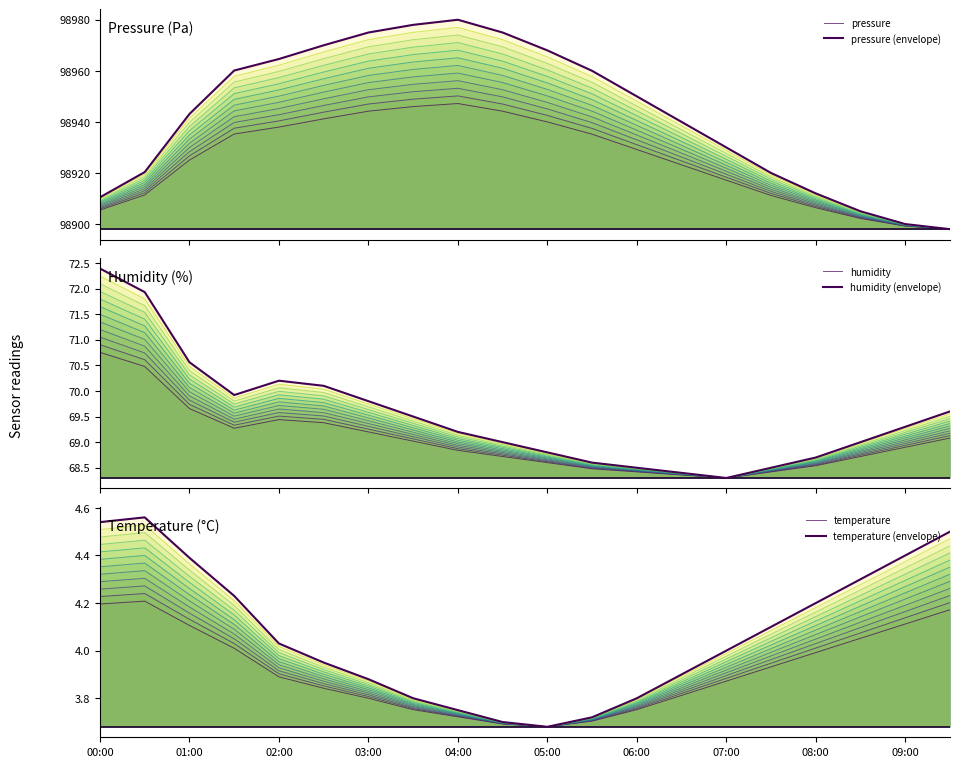

What is the value of the temperature point at the 14th from the left?

3.8